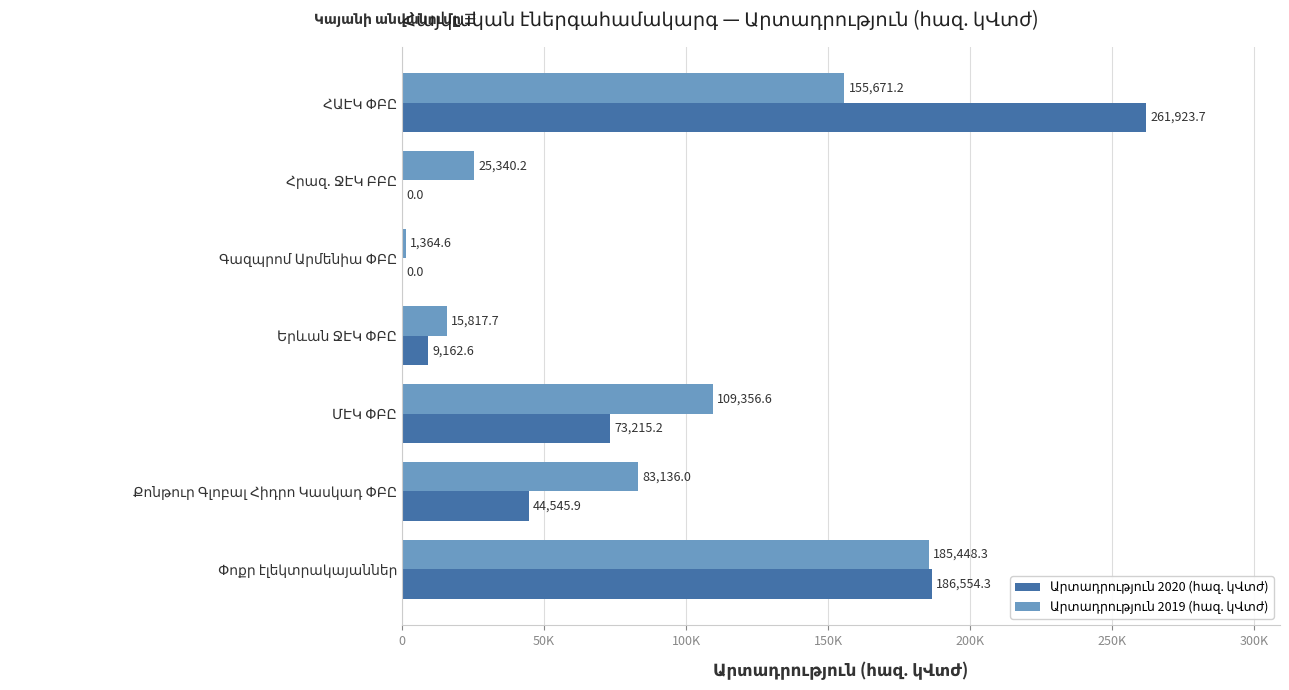

The value of Արտադրություն 2020 (հազ. կՎտժ) at ՄԷԿ ՓԲԸ is 37231.8. True or false?

False